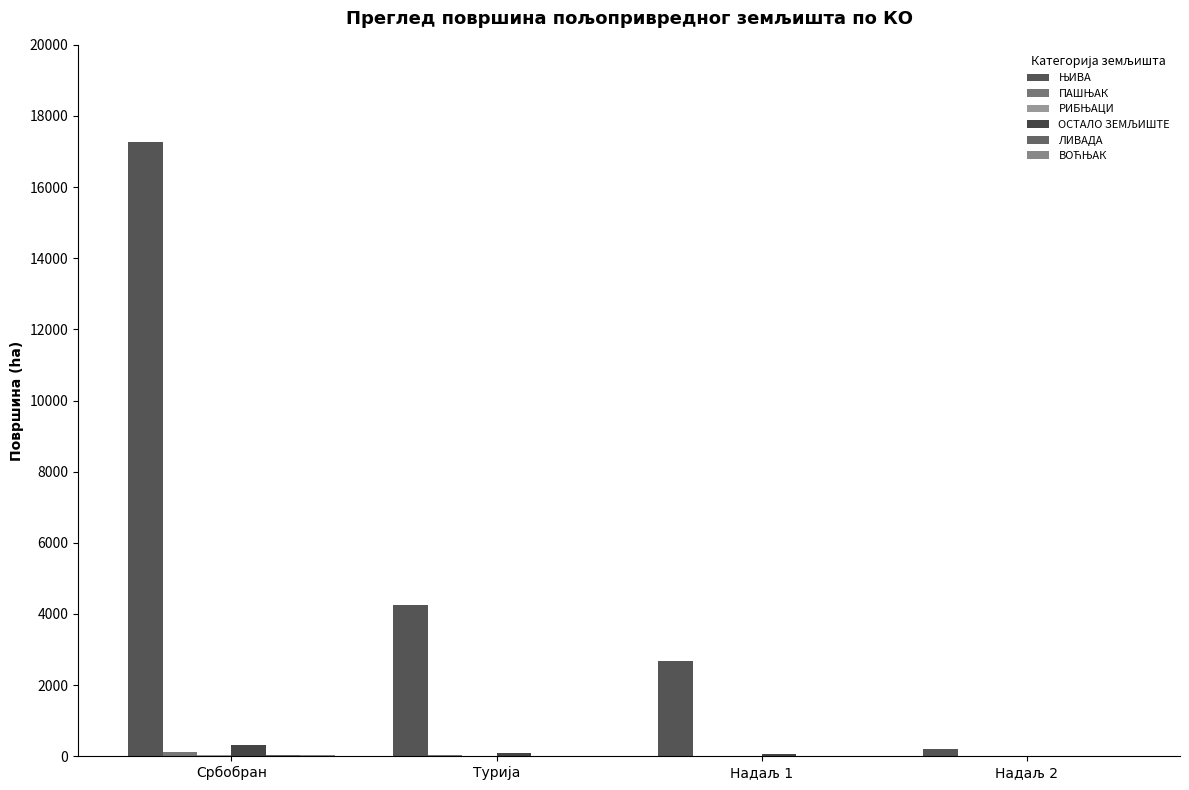

Which series has the widest spread of values?

ЊИВА